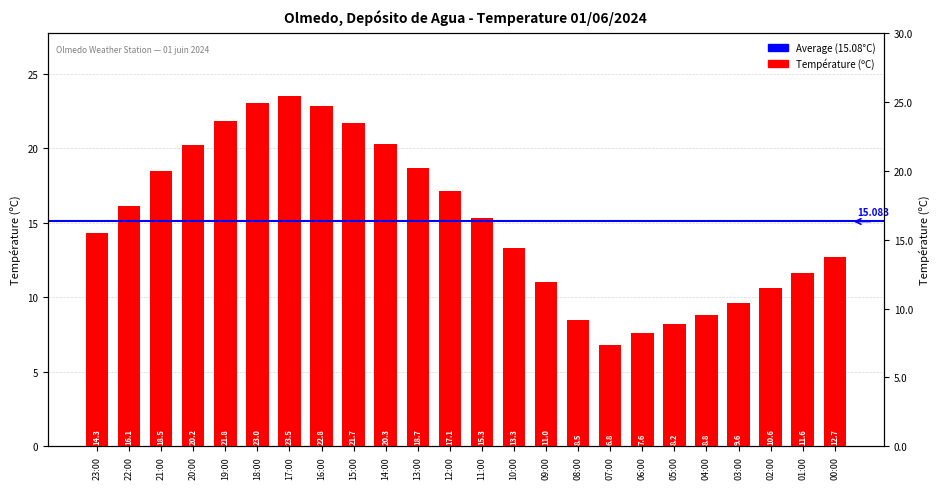

What is the sum of the values at 22:00 and 19:00?

37.9